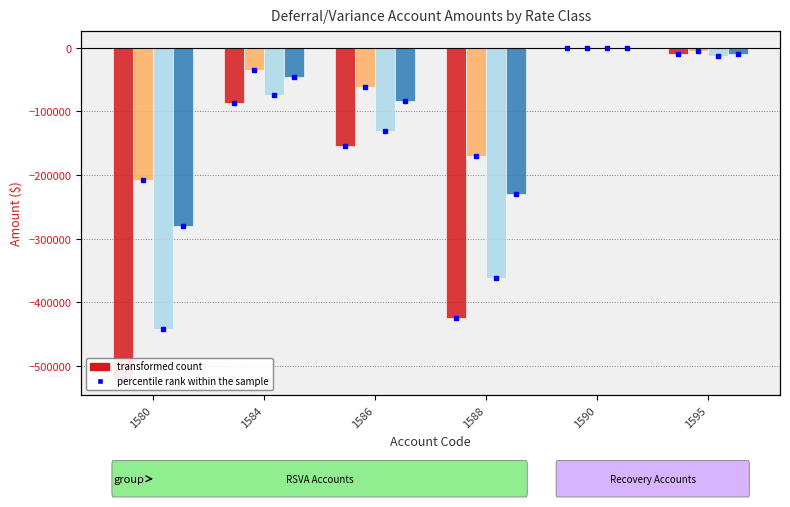

How many bars are there in each group?

4